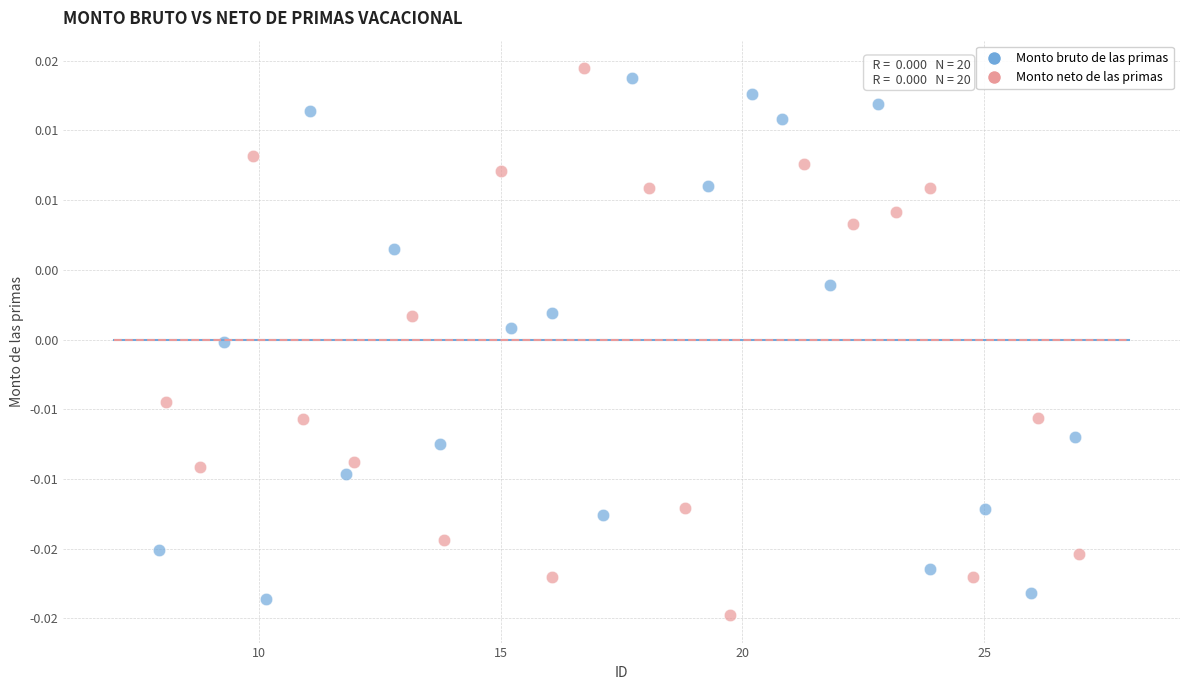

Which series contains the lowest Y value?

Monto neto de las primas